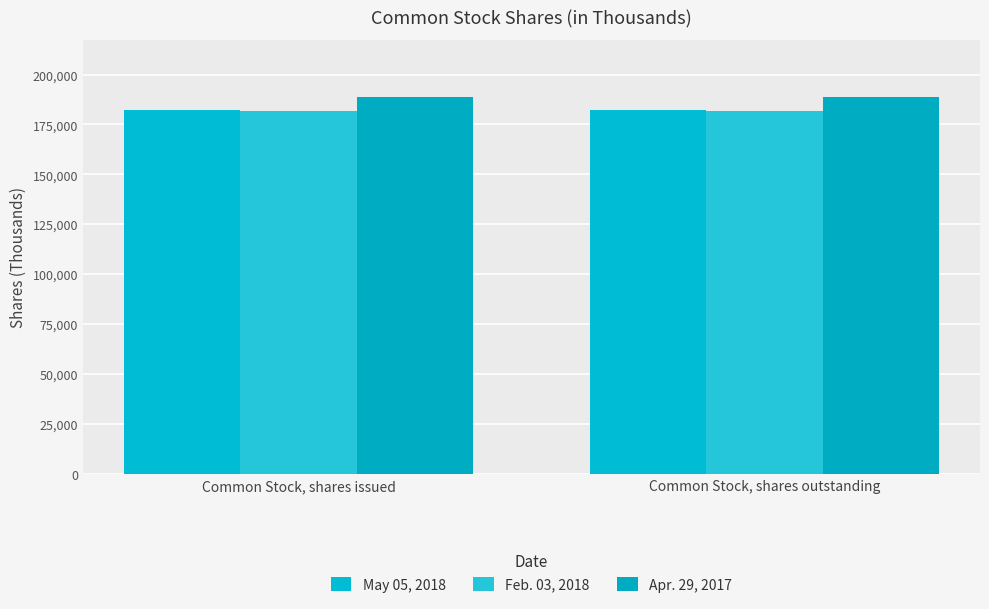

What is the total value across all series at Common Stock, shares issued?

552823